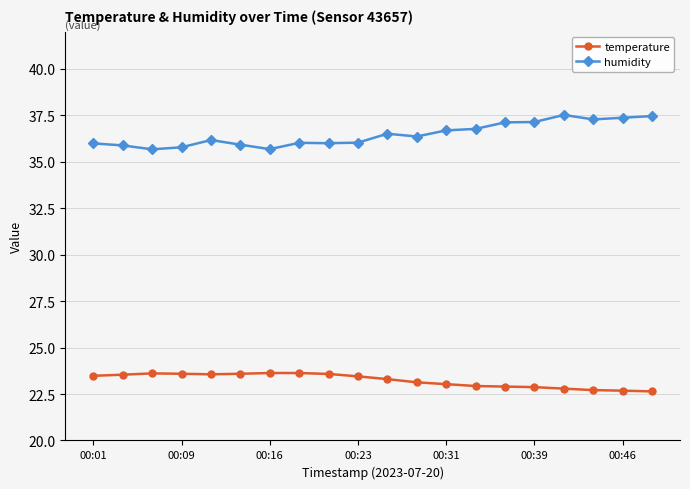

List the series in order of their overall mean, lowest first.

temperature, humidity